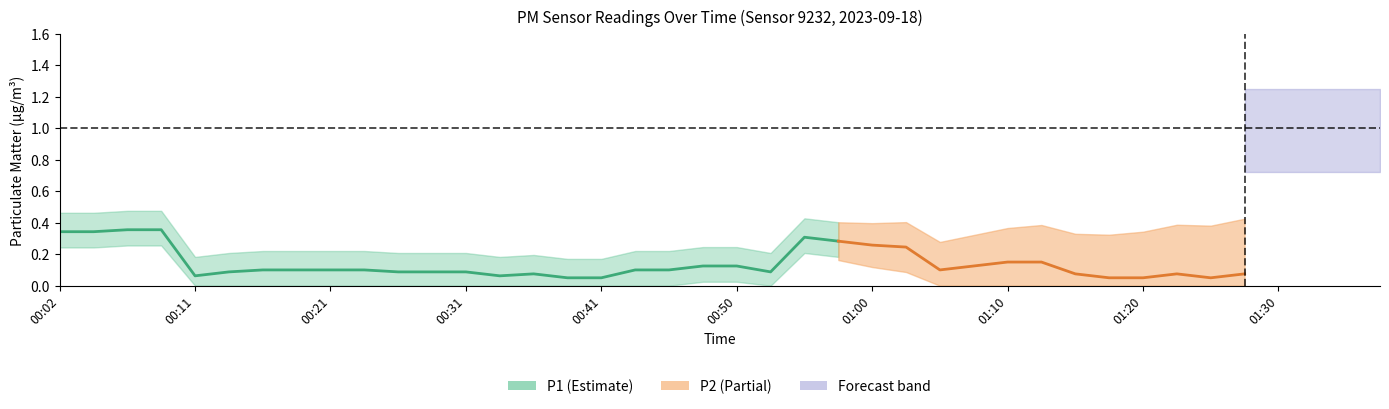

Which series has the largest total across all categories?

P1